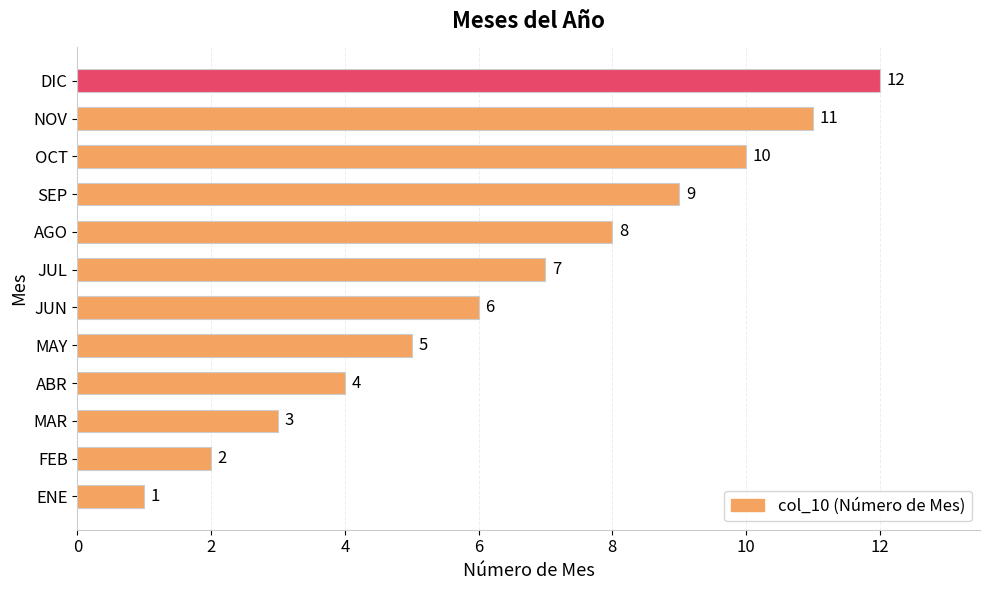

What is the change in value from ENE to ABR?

+3